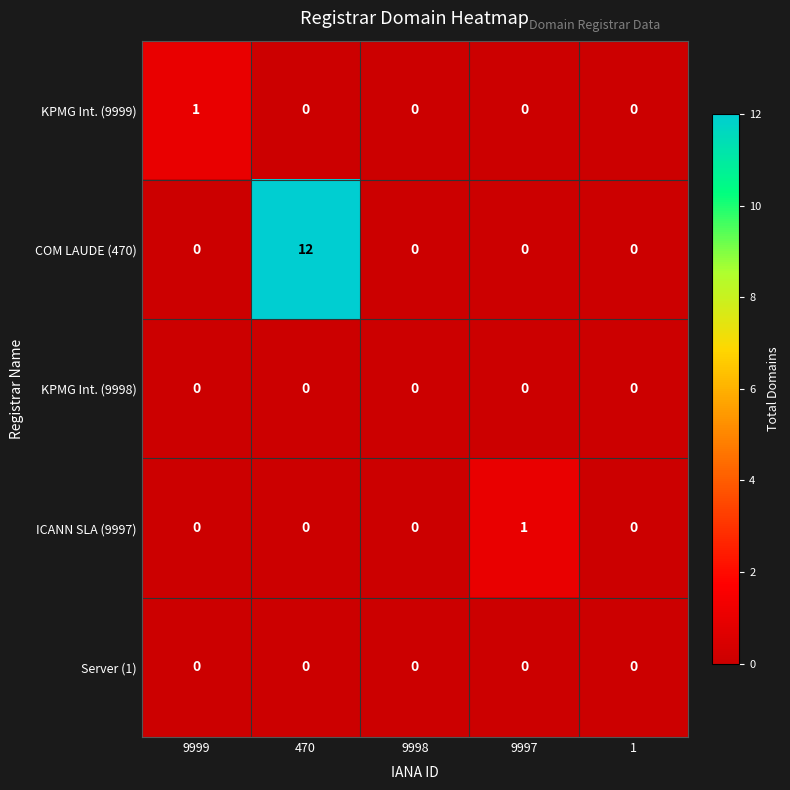

Between 9997 and 1, which series saw the biggest shift?

ICANN SLA (9997)